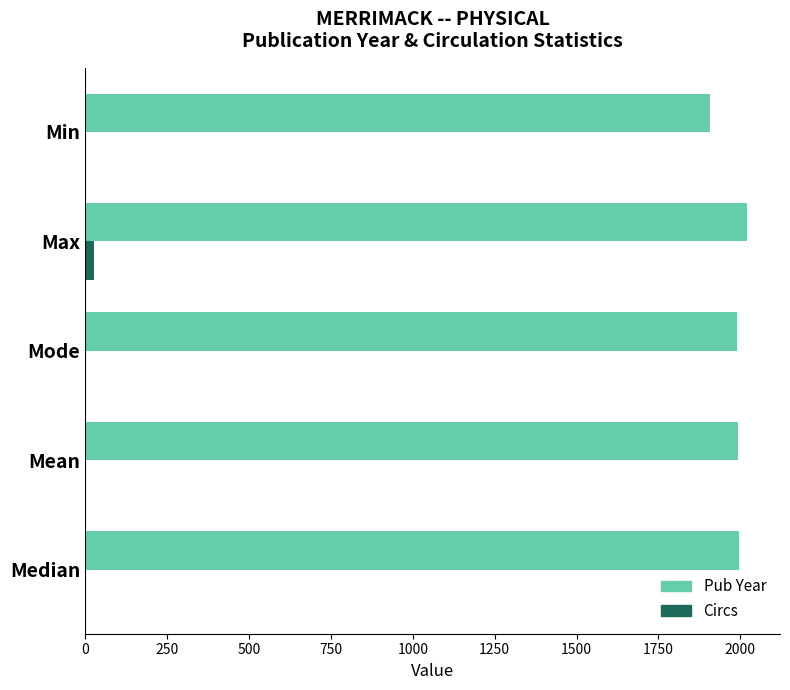

Is the value of Circs at Max greater than the value of Pub Year at Median?

No